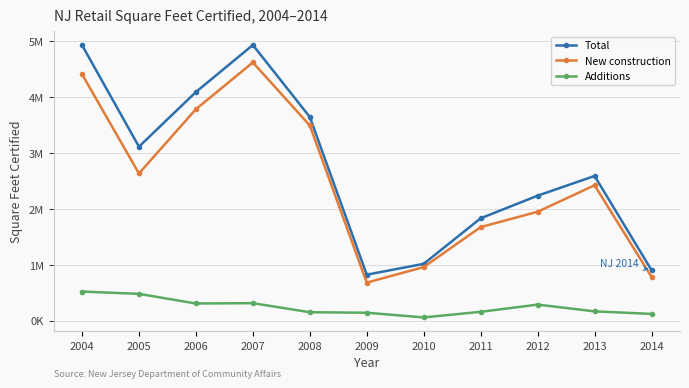

Reading right to left, extract all data points from this chart.

Total: 904843	2591000	2238111	1833214	1017524	823075	3646940	4936960	4094440	3115629	4934934
New construction: 783717	2424408	1950443	1675079	959669	681321	3495795	4623939	3787065	2635826	4413942
Additions: 121126	166592	287668	158135	57855	141754	151145	313021	307375	479803	520992